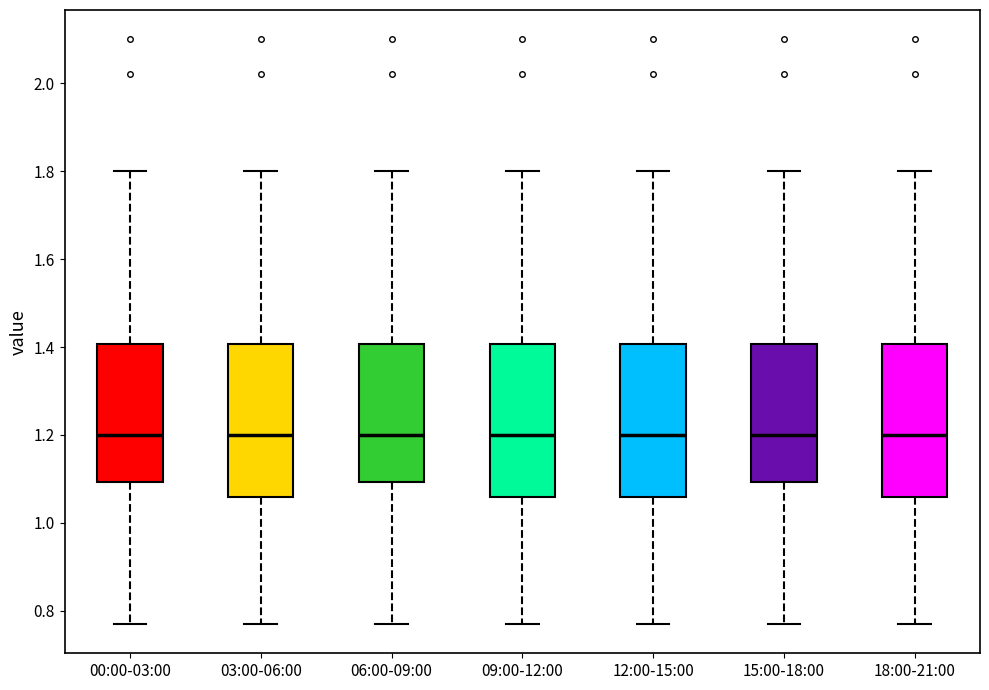

Reading left to right, read every box against the y-axis: the position of its median line, the range the box covers, and the ends of its whiskers. The values are not printed on the chart, so give them approximately, as read against the axis.

00:00-03:00: median 1.20, box 1.10 to 1.40, whiskers 0.78 to 1.80
03:00-06:00: median 1.20, box 1.06 to 1.40, whiskers 0.78 to 1.80
06:00-09:00: median 1.20, box 1.10 to 1.40, whiskers 0.78 to 1.80
09:00-12:00: median 1.20, box 1.06 to 1.40, whiskers 0.78 to 1.80
12:00-15:00: median 1.20, box 1.06 to 1.40, whiskers 0.78 to 1.80
15:00-18:00: median 1.20, box 1.10 to 1.40, whiskers 0.78 to 1.80
18:00-21:00: median 1.20, box 1.06 to 1.40, whiskers 0.78 to 1.80